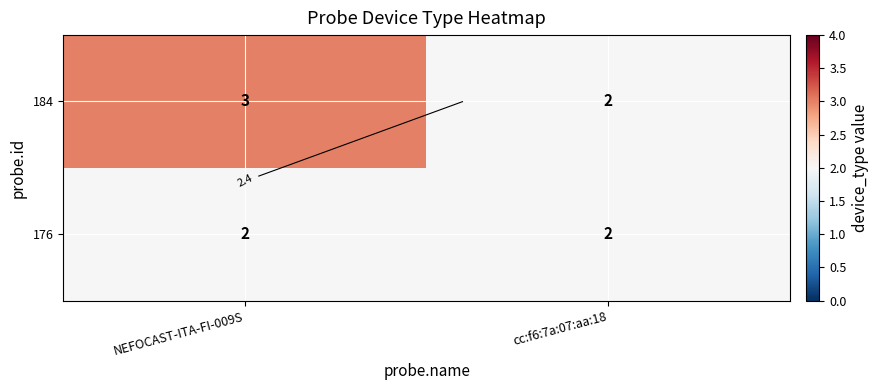

Rank the series at cc:f6:7a:07:aa:18 from lowest to highest value.

184, 176